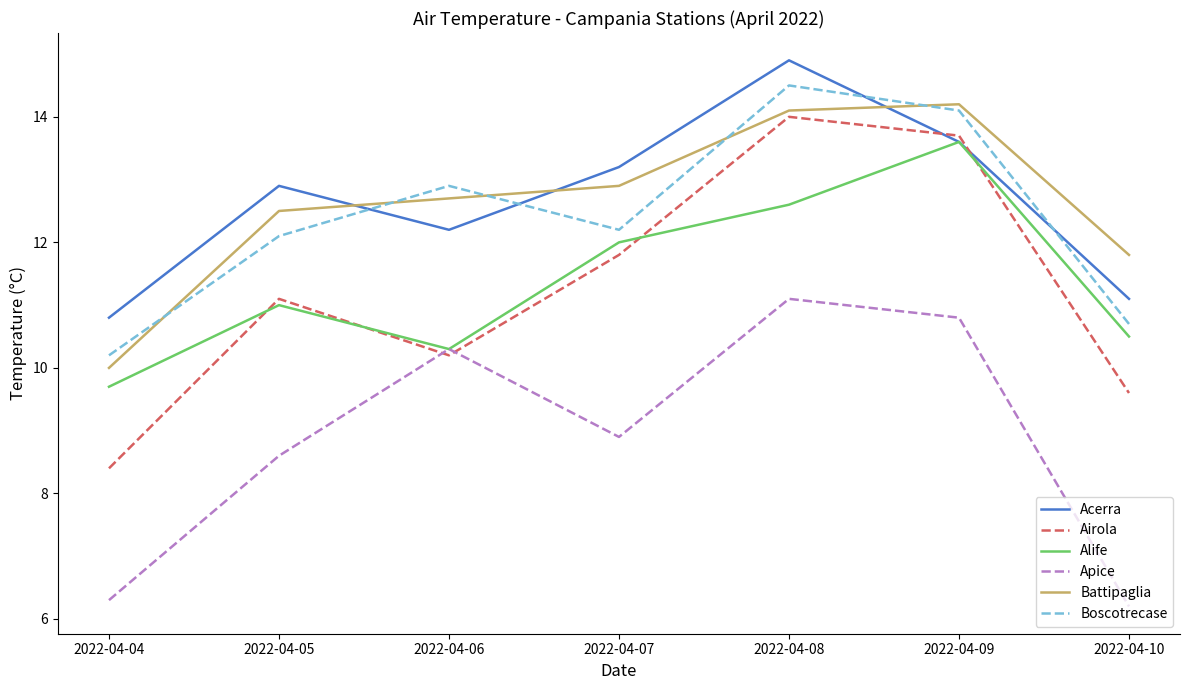

What is the maximum value for Apice?

11.1